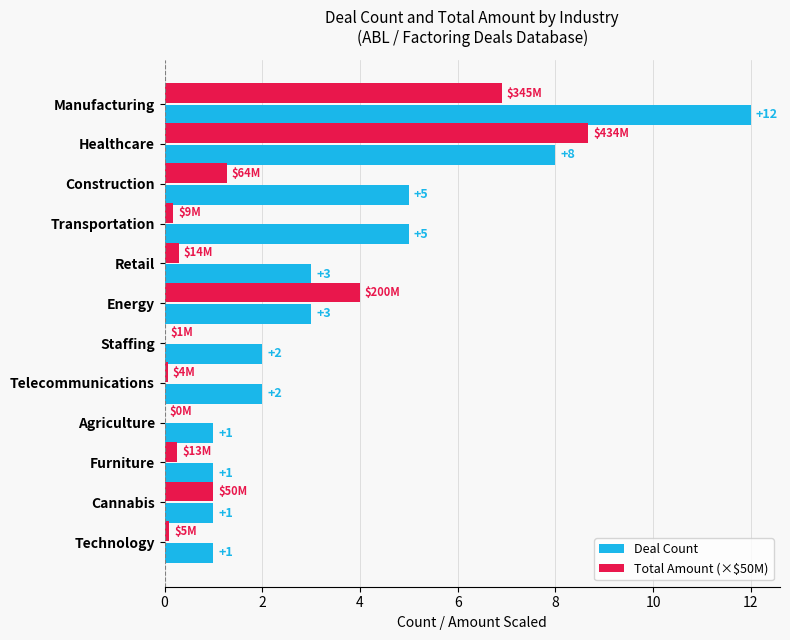

The value of Deal Count at Staffing is 2.0. True or false?

True